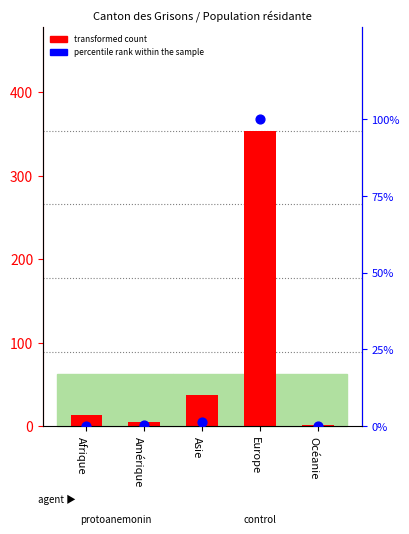

What is the total value across all series at Océanie?

1.1